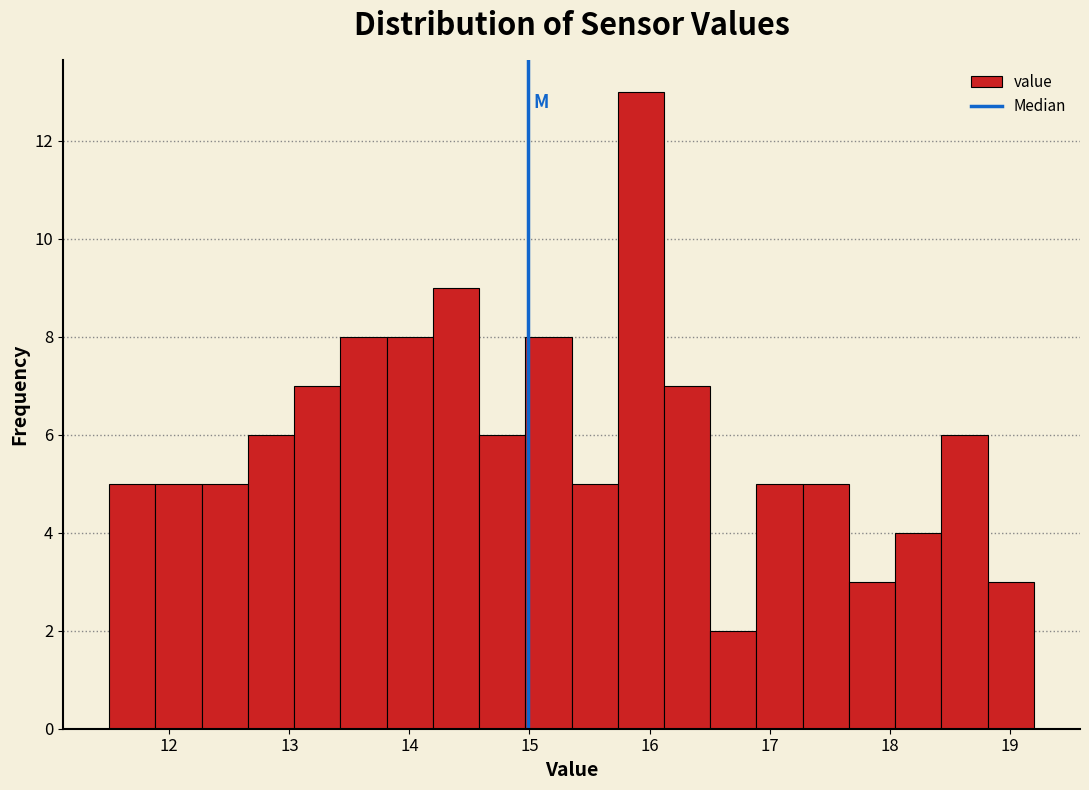

Read against the x-axis, roughly where is the centre of the tallest bar?

15.9